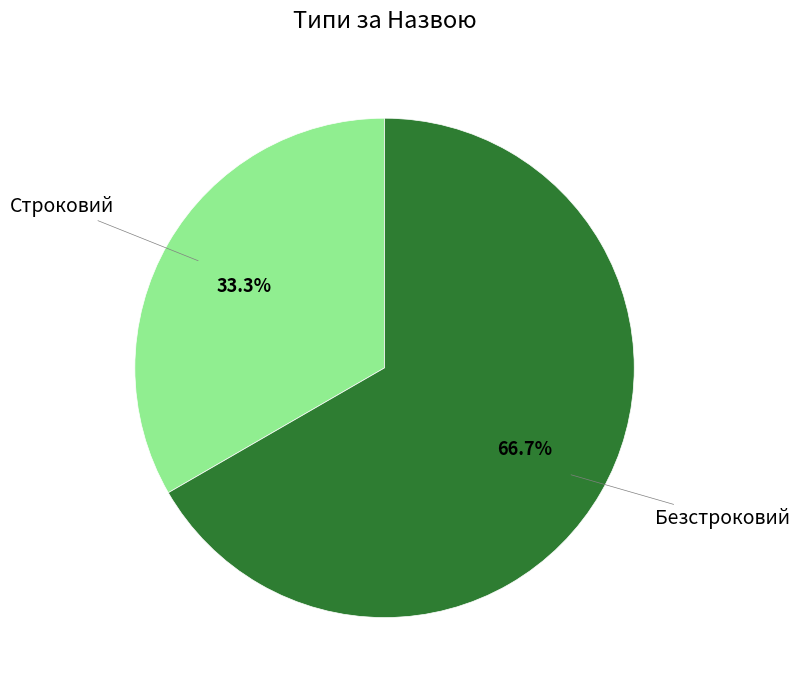

What is the smallest slice in the pie chart?

Строковий